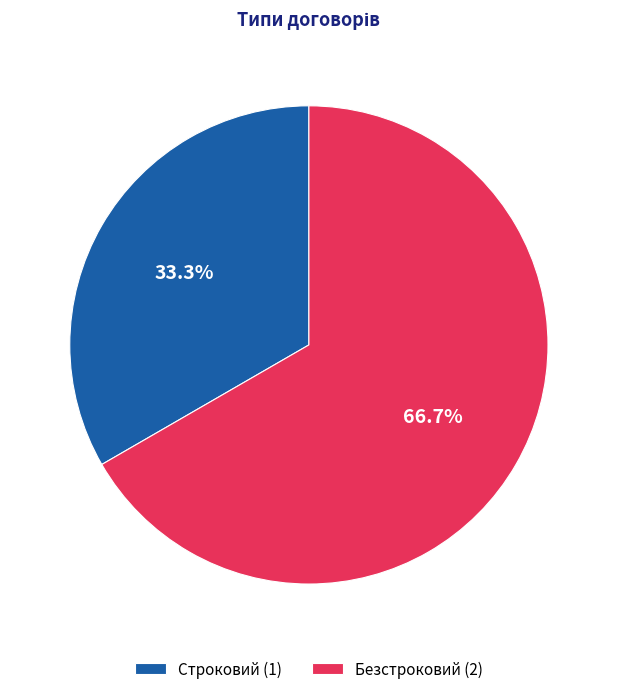

What is the largest slice in the pie chart?

Безстроковий